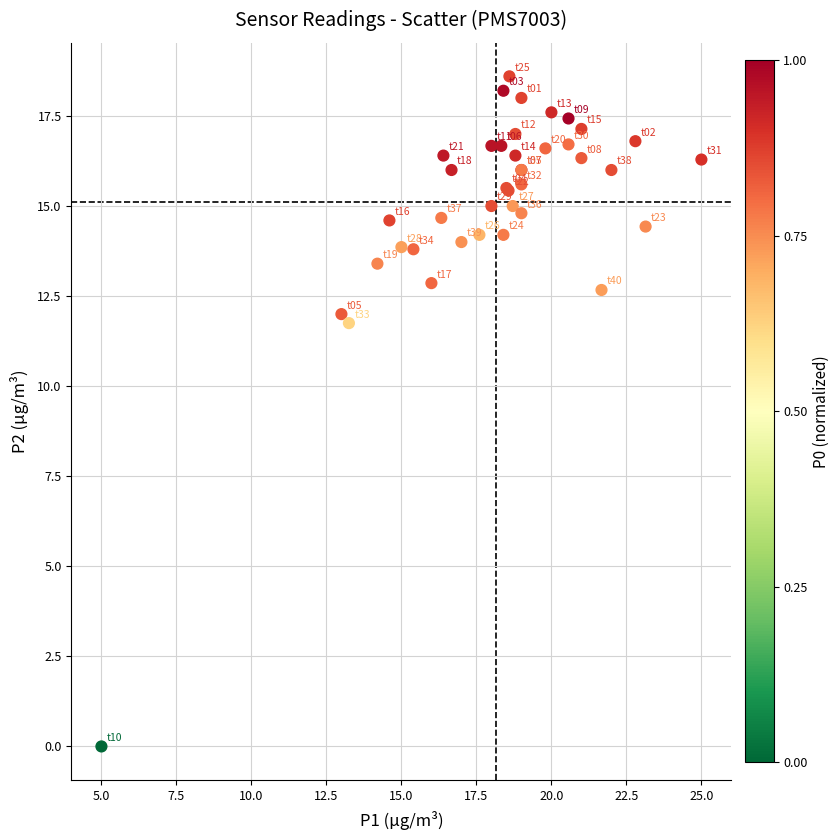

What Y value in the scatter plot is closest to 9?

11.8